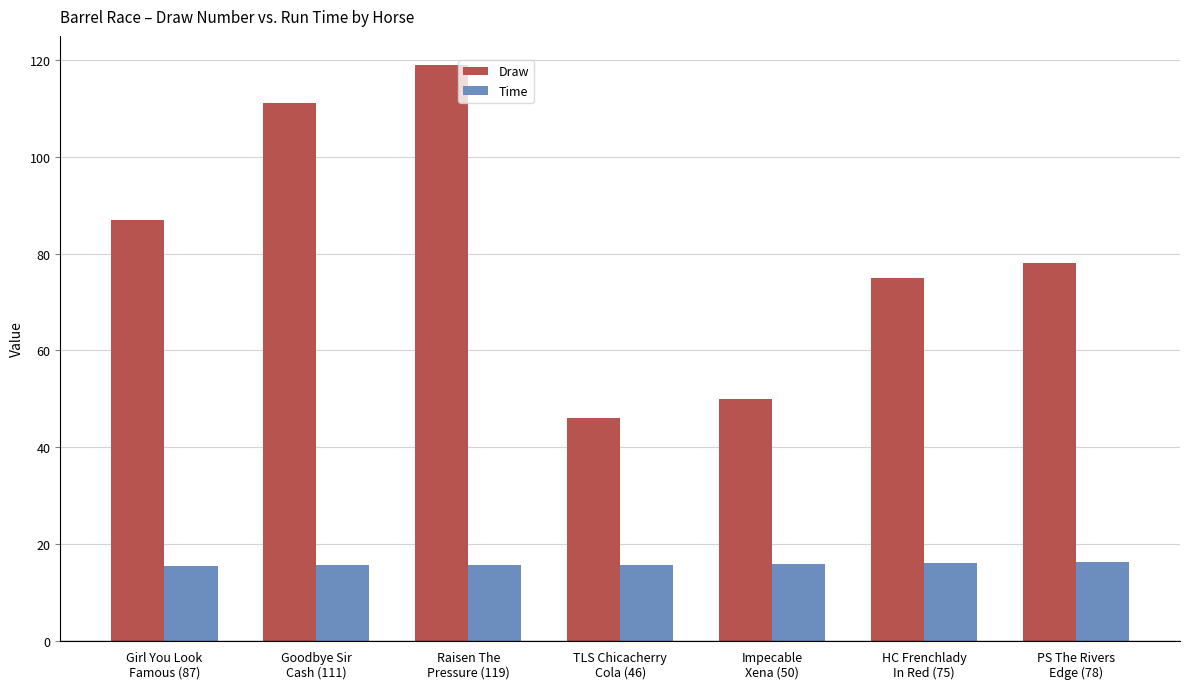

Rank the series by their maximum value, from highest to lowest.

Draw, Time